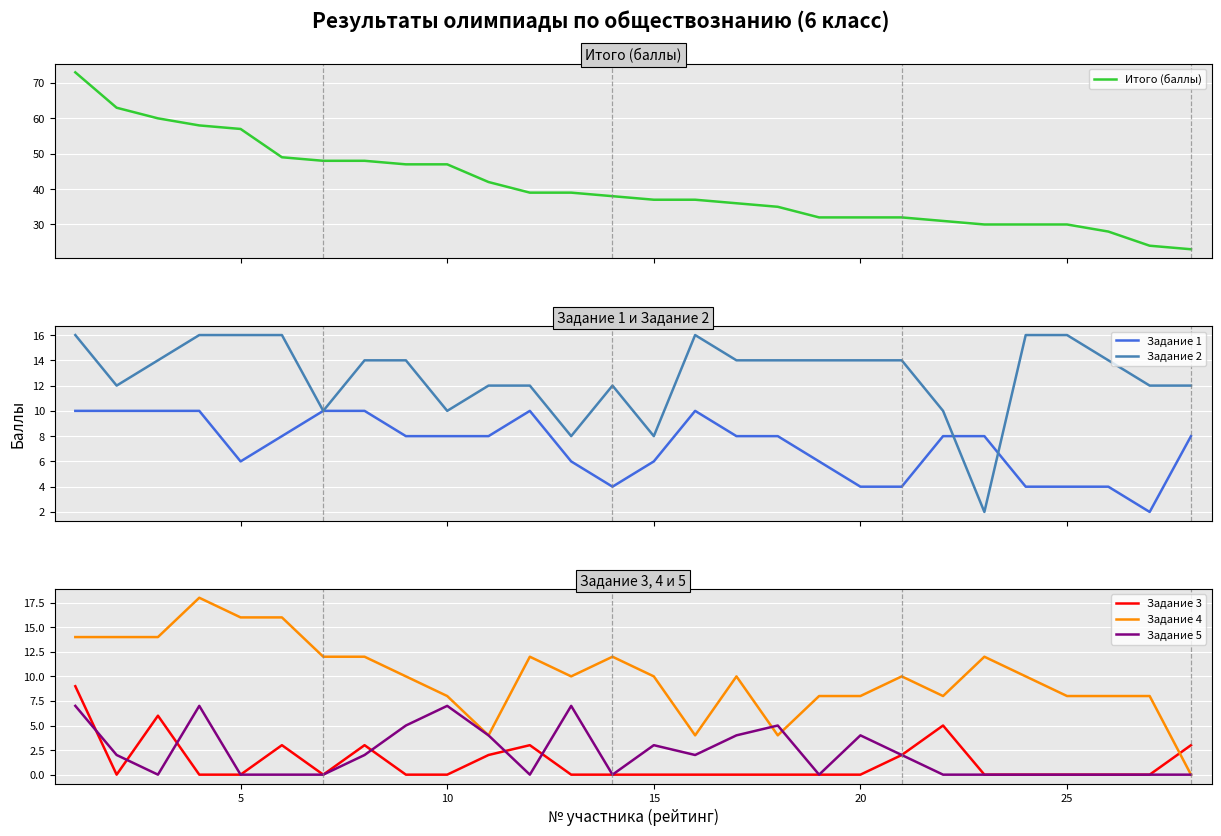

True or false: Задание 2 and Задание 5 cross at least once.

False